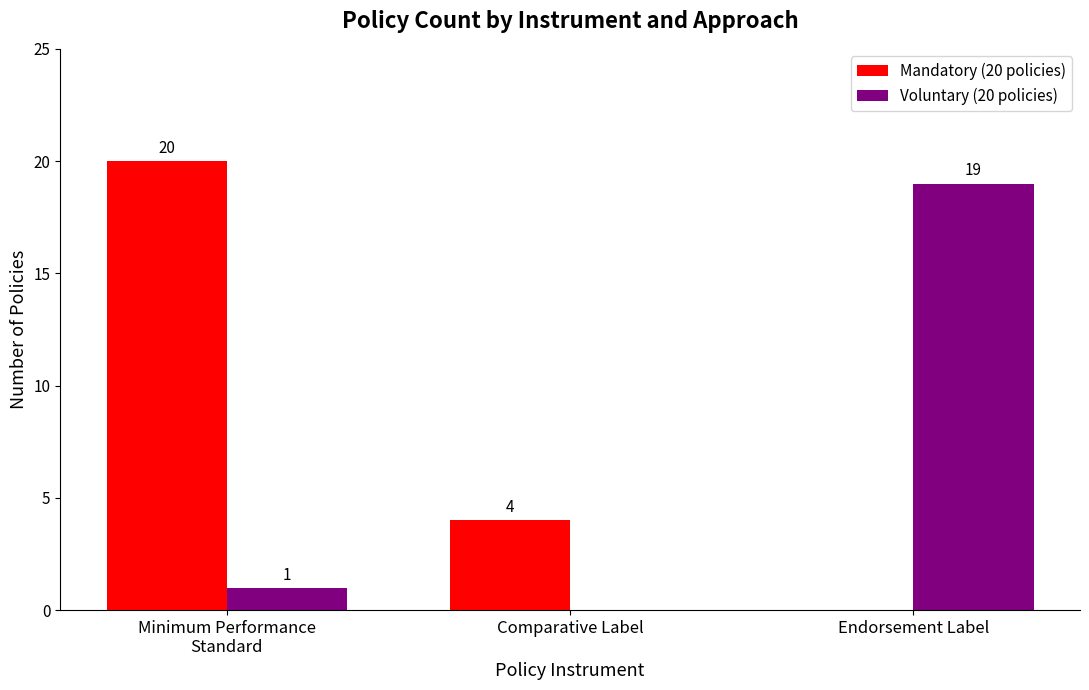

Count the number of categories in the chart.

3